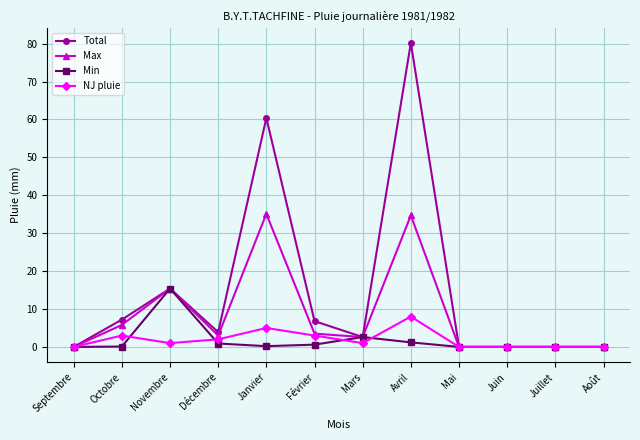

What is the total value across all series at Avril?

124.1